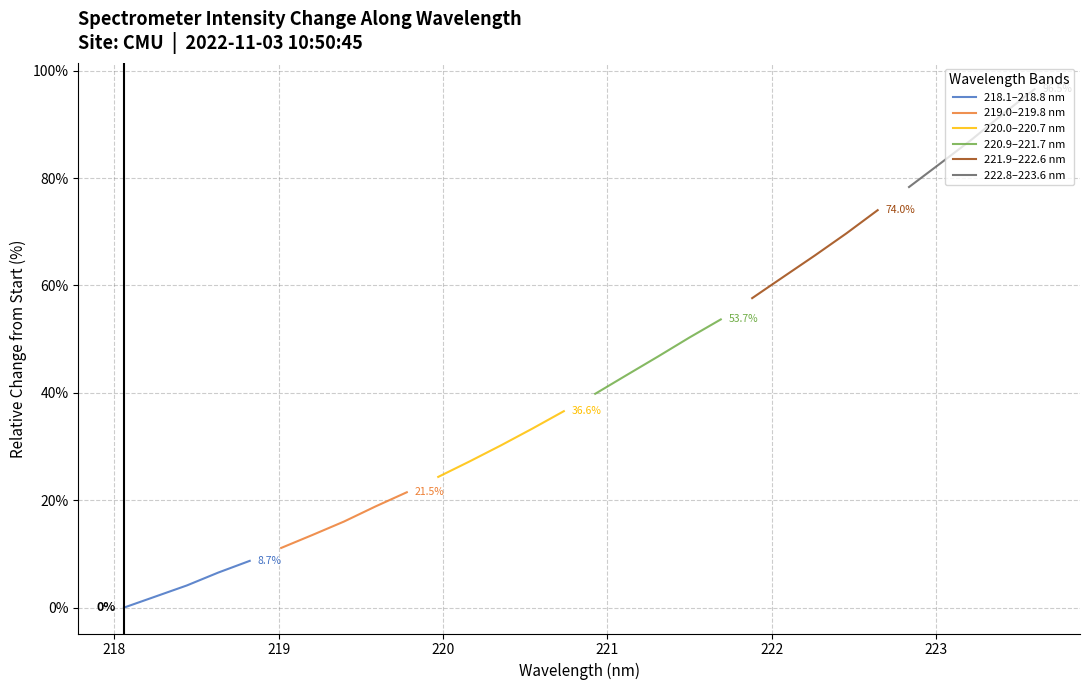

What is the difference between the maximum and minimum values in the 222.8–223.6 nm series?

18.2